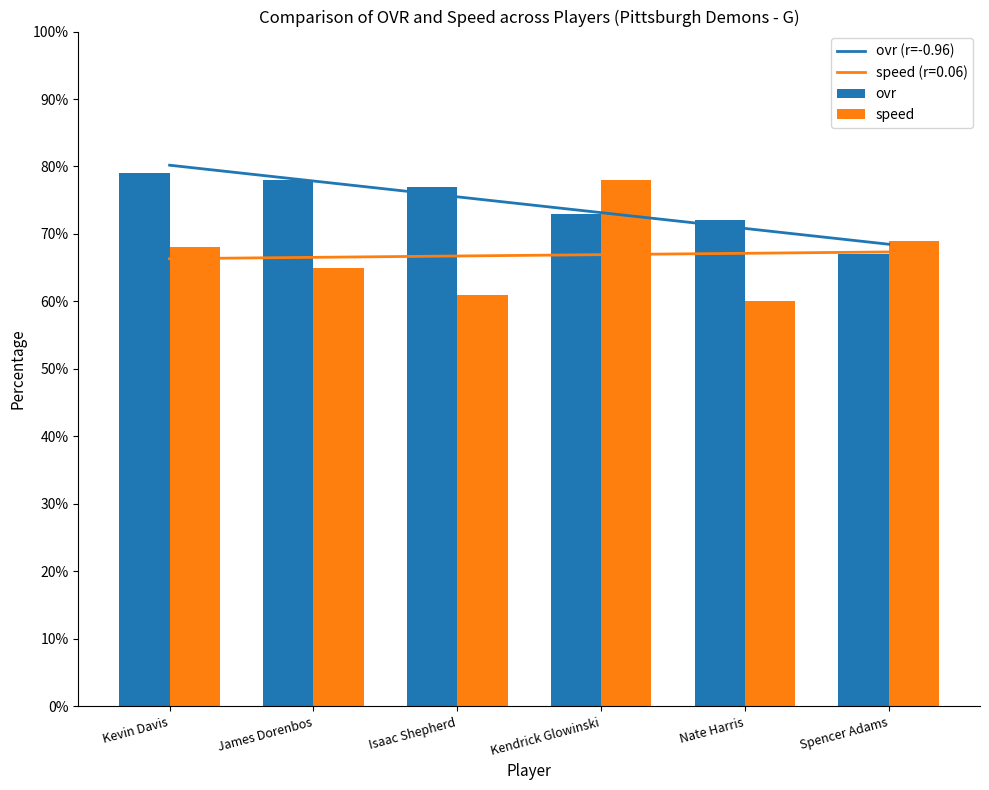

The speed series shows 69 at Spencer Adams. True or false?

True